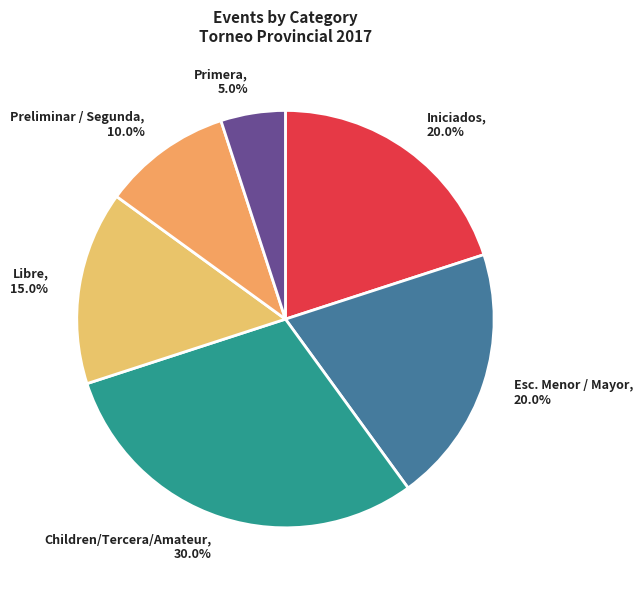

To the nearest percent, what is the average slice percentage?

17%